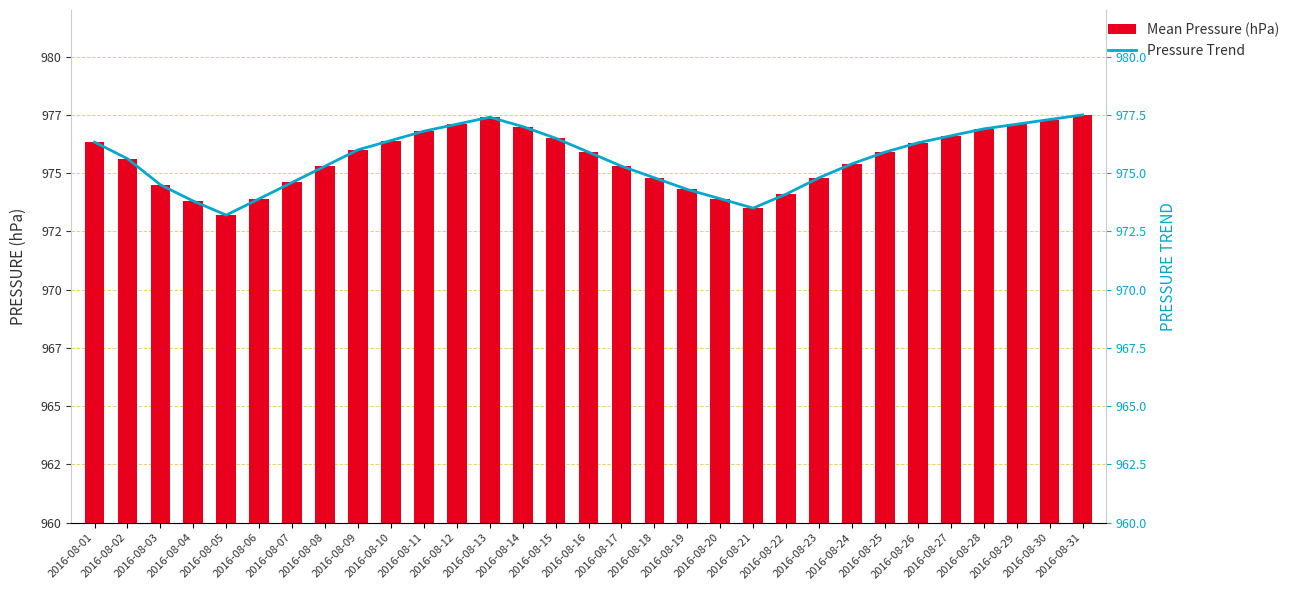

Which has a higher value, 2016-08-11 or 2016-08-28?

2016-08-28